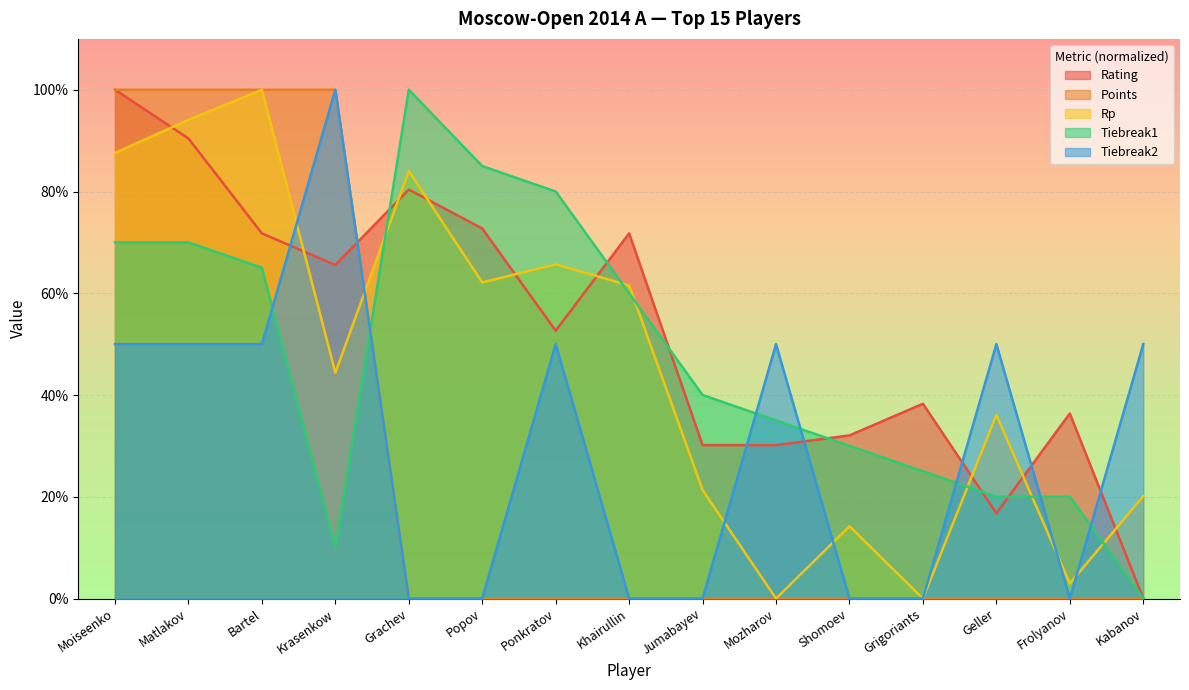

Which series has the widest spread of values?

Rating